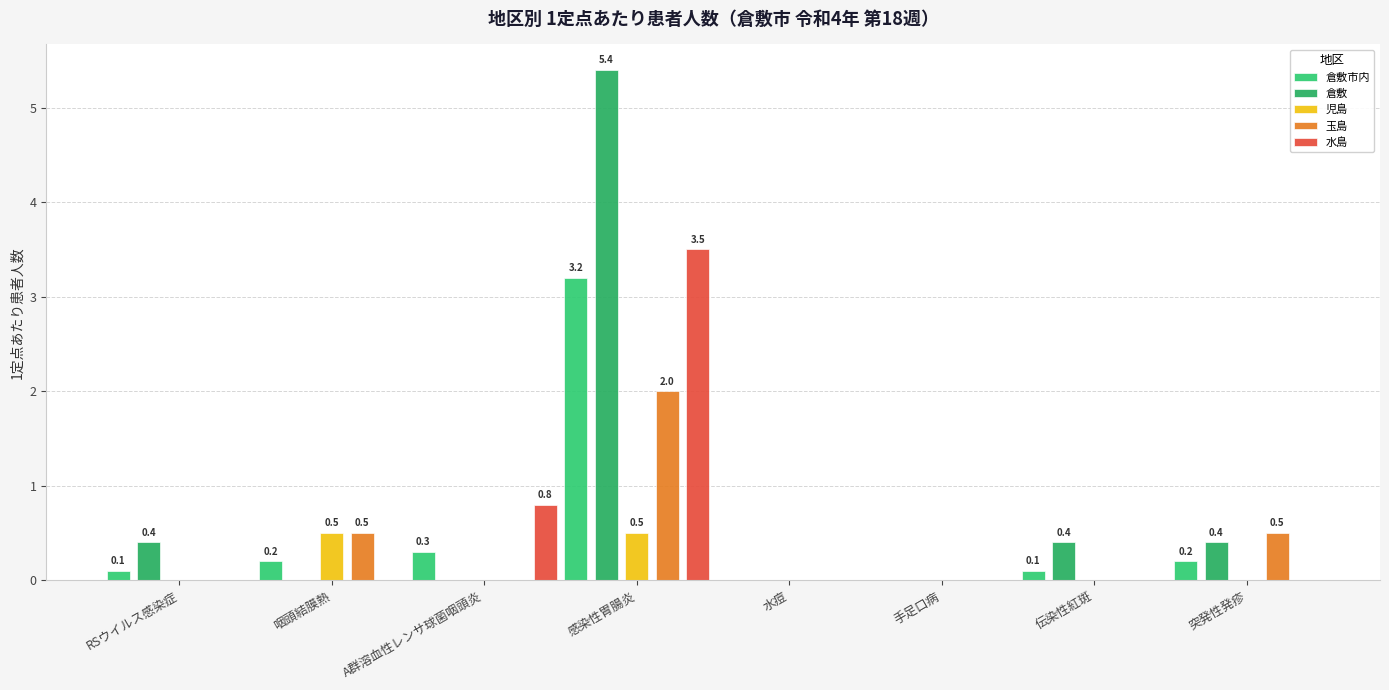

List the series in order of their peak value, highest first.

倉敷, 水島, 倉敷市内, 玉島, 児島